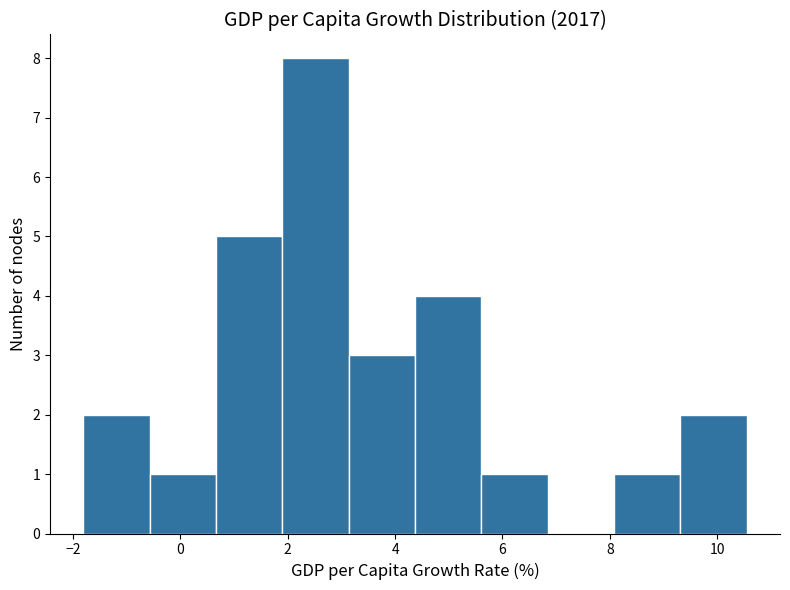

Reading left to right, transcribe this chart: for each bar, give the range it covers on the x-axis and its height. Neither the bar edges nor the heights are printed on the chart, so give them approximately, as read against the axes.

-1.8 to -0.6: 2
-0.6 to 0.6: 1
0.6 to 1.8: 5
1.8 to 3.2: 8
3.2 to 4.4: 3
4.4 to 5.6: 4
5.6 to 6.8: 1
6.8 to 8.0: 0
8.0 to 9.4: 1
9.4 to 10.6: 2